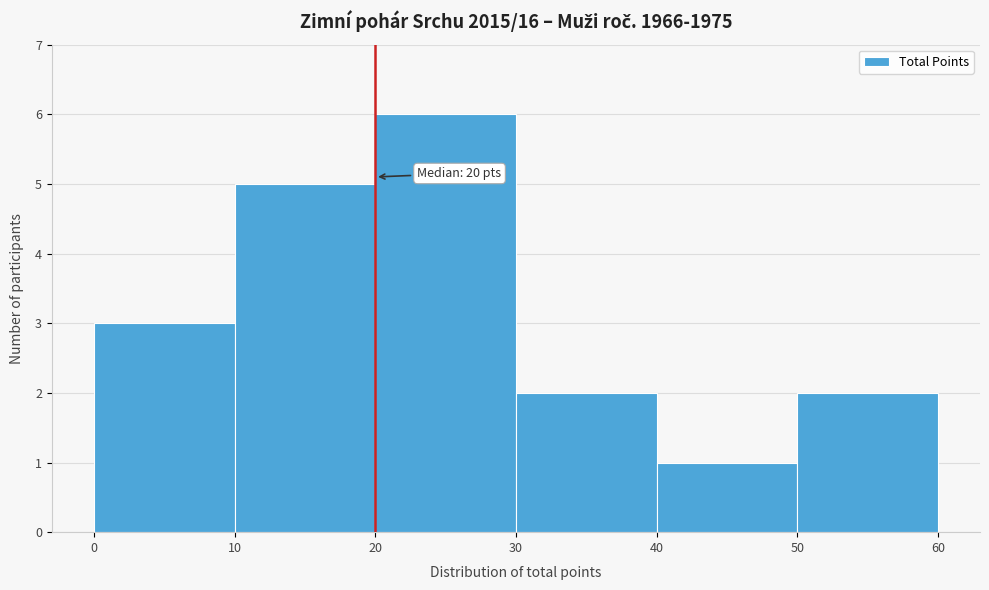

Which range on the x-axis has the tallest bar?

20 to 30